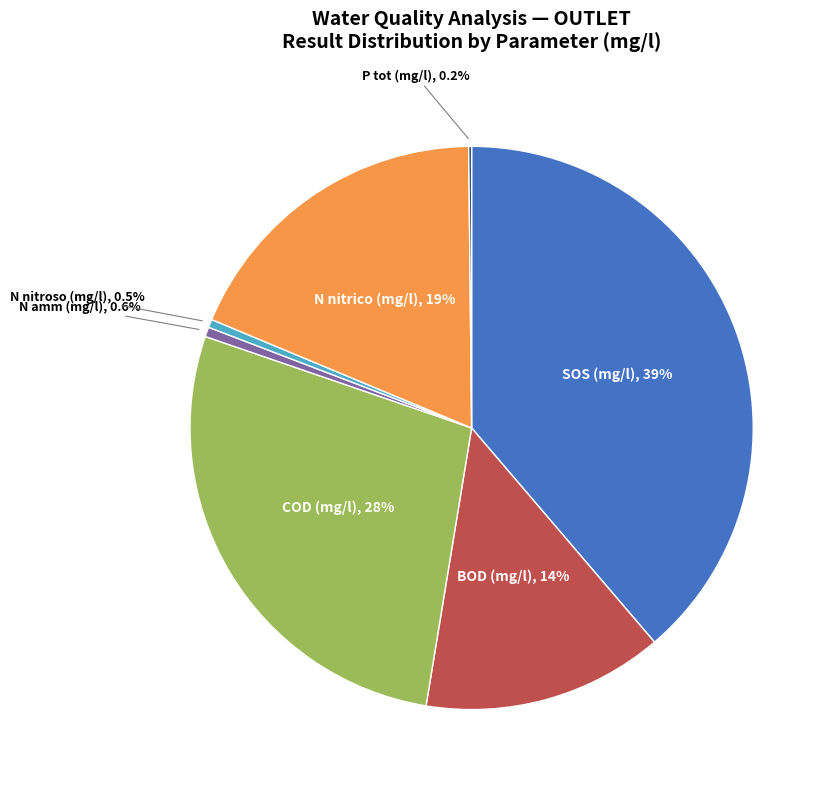

Is there a majority slice in this chart?

No